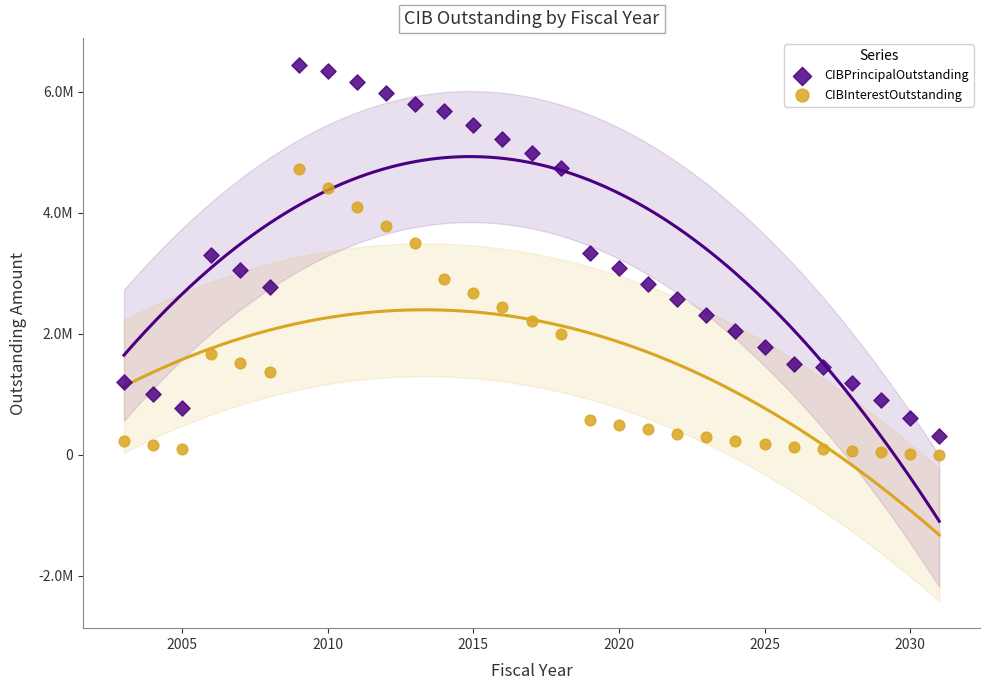

What are all the series names shown in the legend?

CIBPrincipalOutstanding, CIBInterestOutstanding